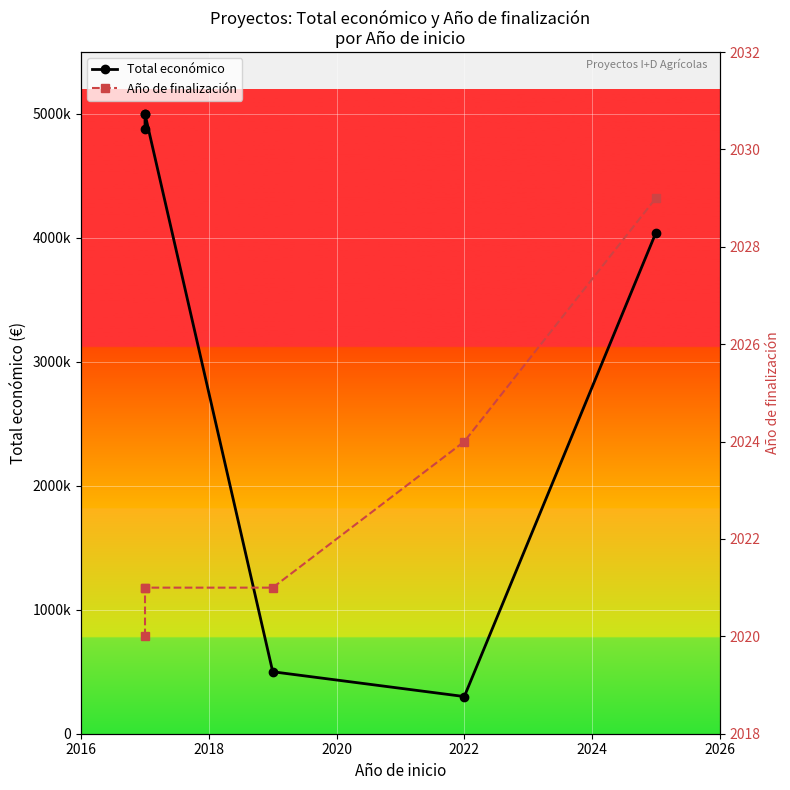

The Año de finalización series shows 2021 at 2018. True or false?

True